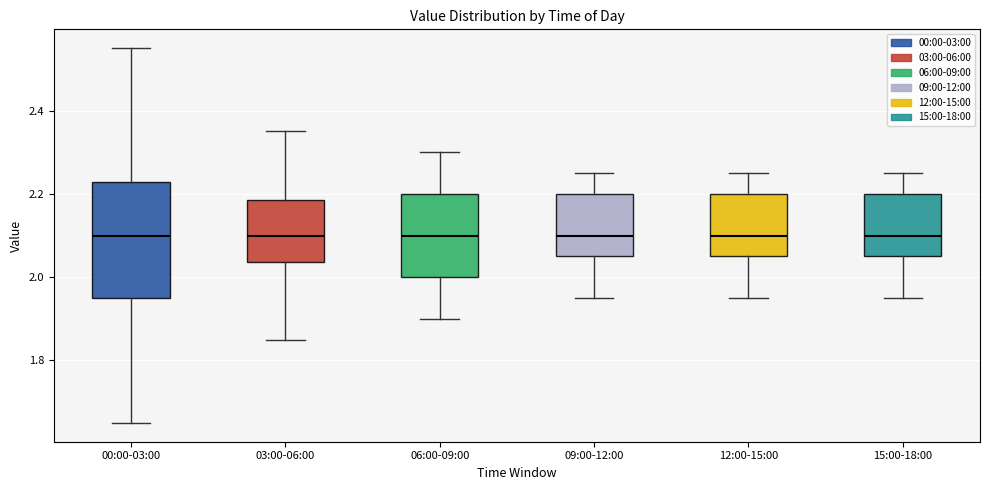

Where does the upper whisker of the box for 06:00-09:00 end on the y-axis? The values are not printed on the chart, so give them approximately, as read against the axis.

2.30